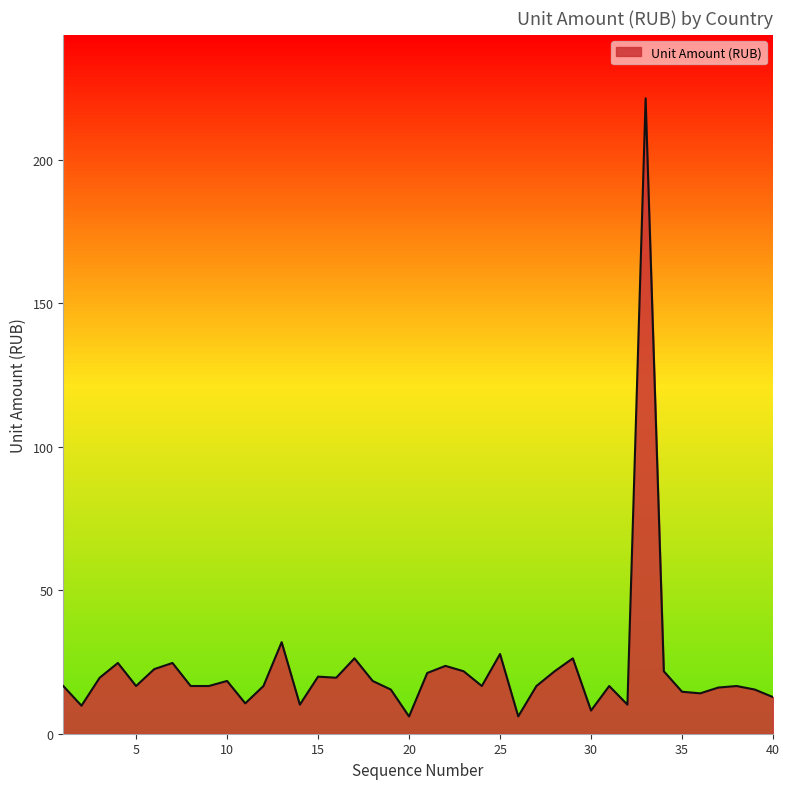

What is the maximum value shown in the chart?

221.4